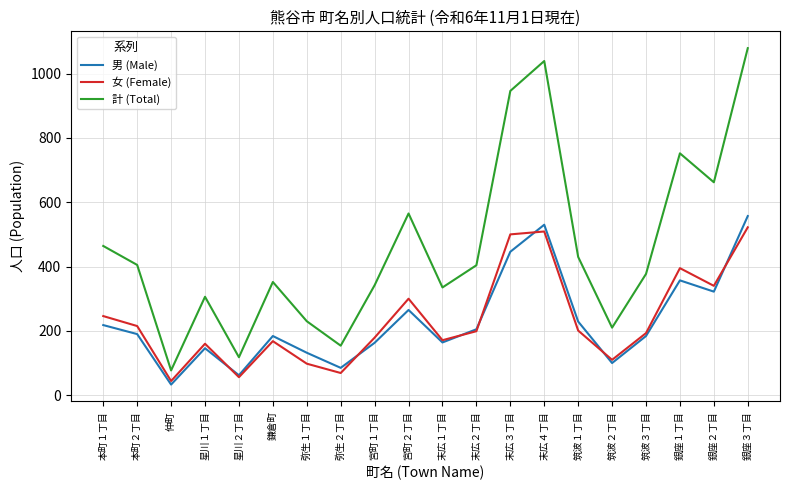

At which category does 計 (Total) reach its first local valley?

仲町